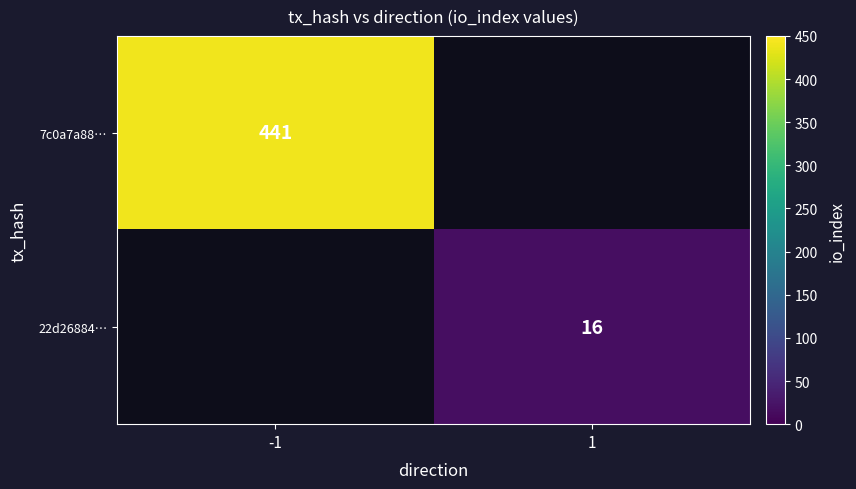

Is it true that 7c0a7a88… equals 441 at -1?

True